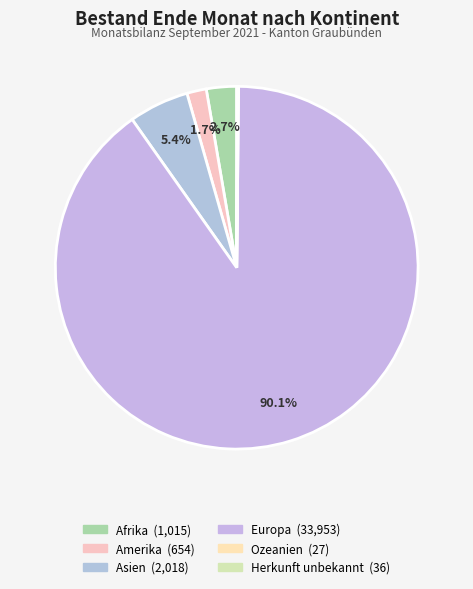

Is the sum of Europa and Afrika greater than half?

Yes